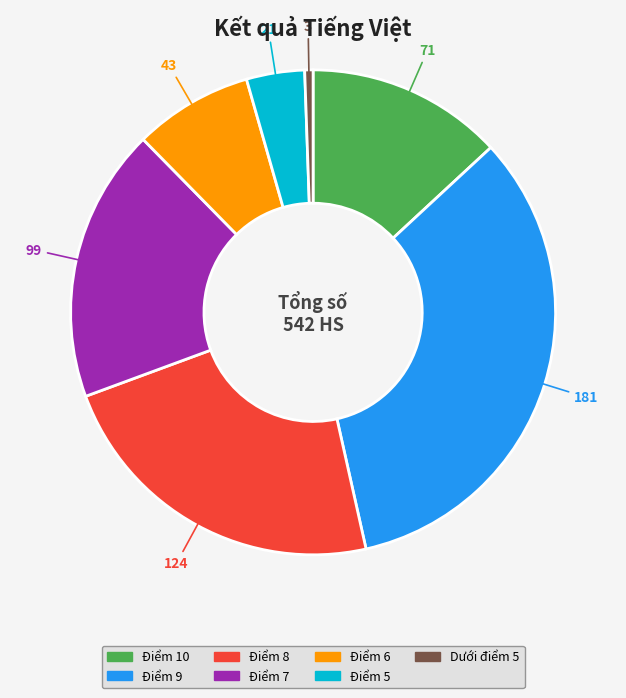

Combined, do Điểm 7 and Điểm 10 account for over 50%?

No